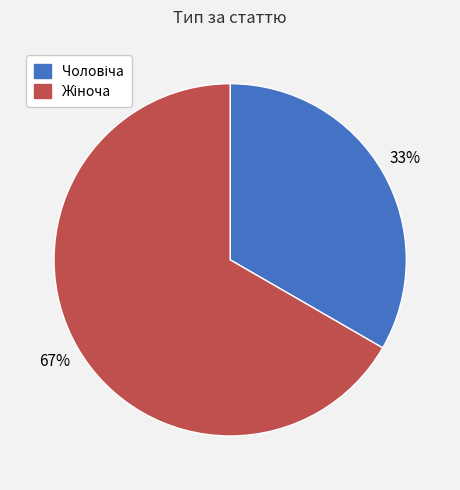

Does any single category account for the majority?

Yes